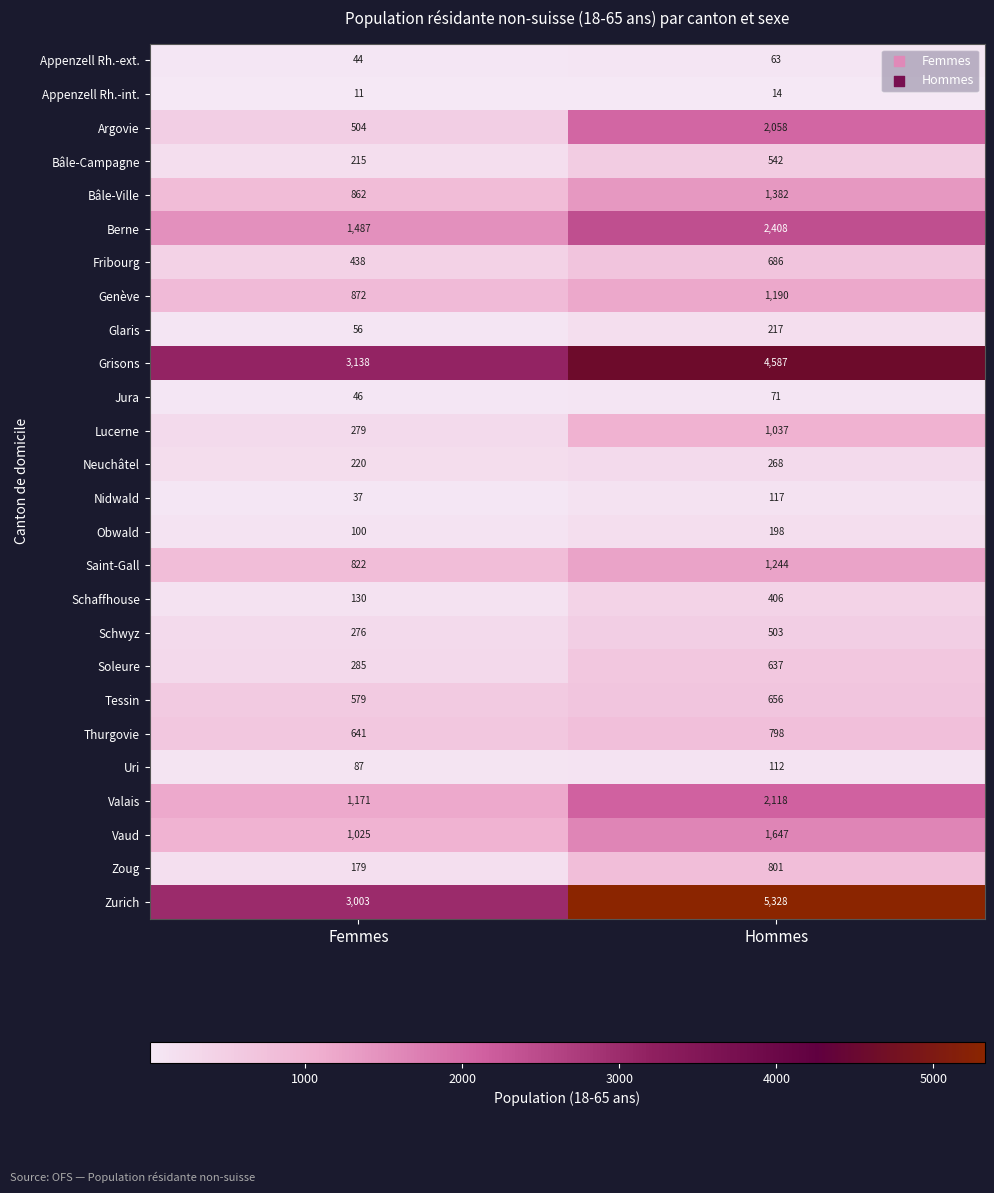

What is the smallest value displayed?

11